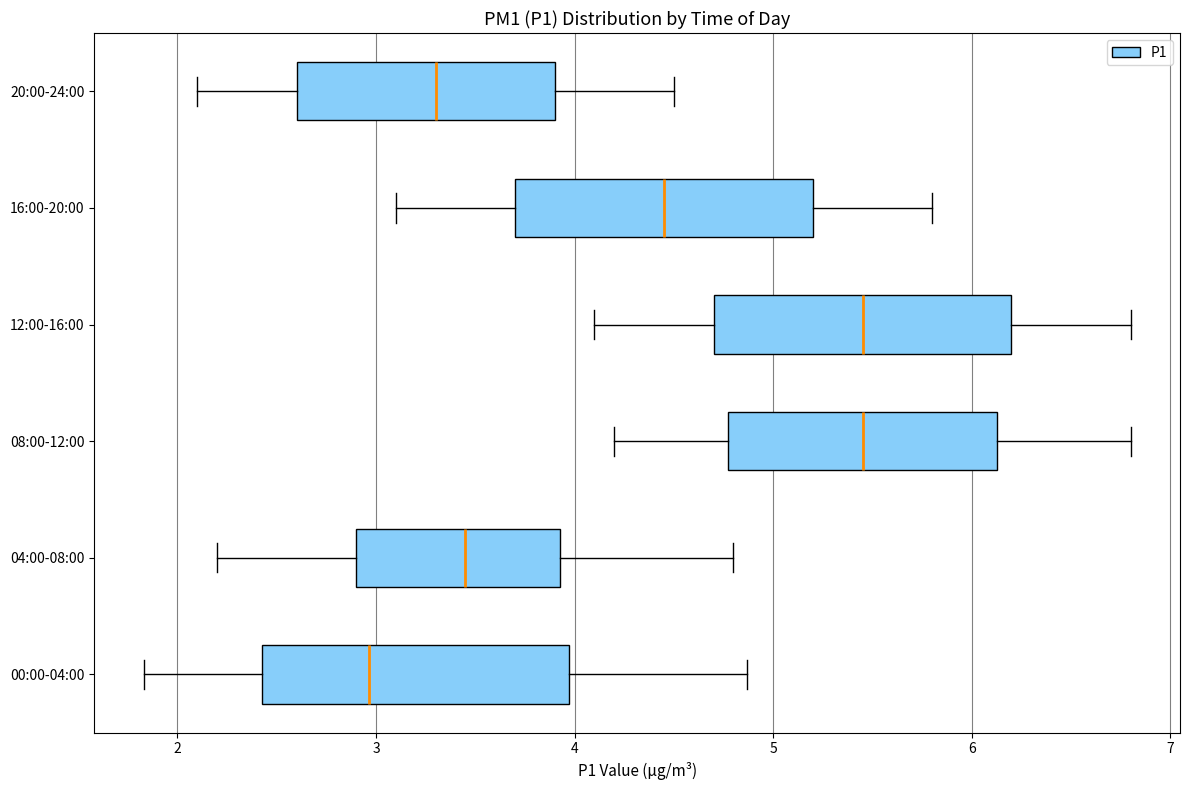

Reading bottom to top, transcribe this box plot: for each box, give where its median line is, the range the box spans, and where its two whiskers end, as read against the x-axis. The values are not printed on the chart, so give them approximately, as read against the axis.

00:00-04:00: median 3.0, box 2.4 to 4.0, whiskers 1.8 to 4.9
04:00-08:00: median 3.5, box 2.9 to 3.9, whiskers 2.2 to 4.8
08:00-12:00: median 5.5, box 4.8 to 6.1, whiskers 4.2 to 6.8
12:00-16:00: median 5.5, box 4.7 to 6.2, whiskers 4.1 to 6.8
16:00-20:00: median 4.5, box 3.7 to 5.2, whiskers 3.1 to 5.8
20:00-24:00: median 3.3, box 2.6 to 3.9, whiskers 2.1 to 4.5